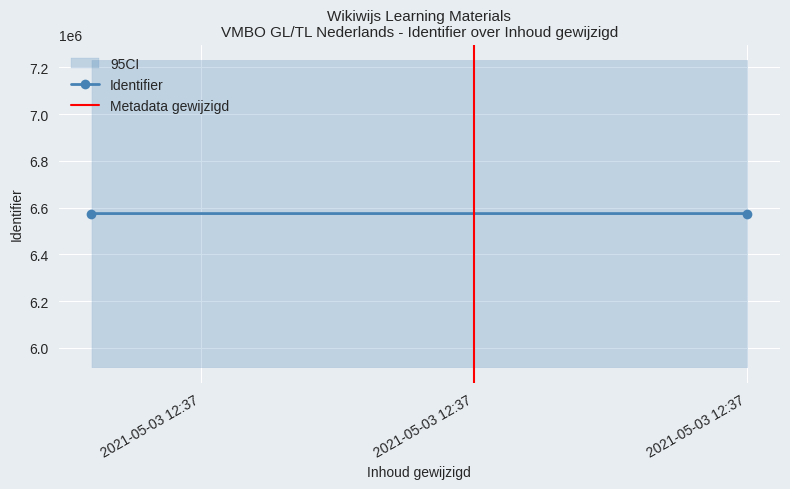

What is the sum of the Identifier values at 2021-05-03 12:37 and 2021-05-03 12:37?

13149986